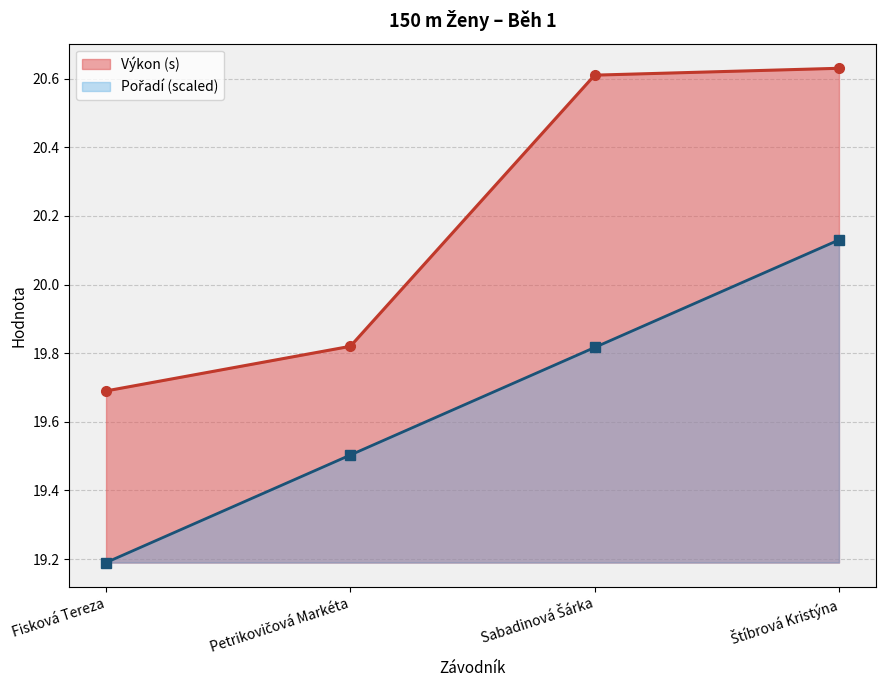

Which label corresponds to the smallest value in the chart?

Fisková Tereza